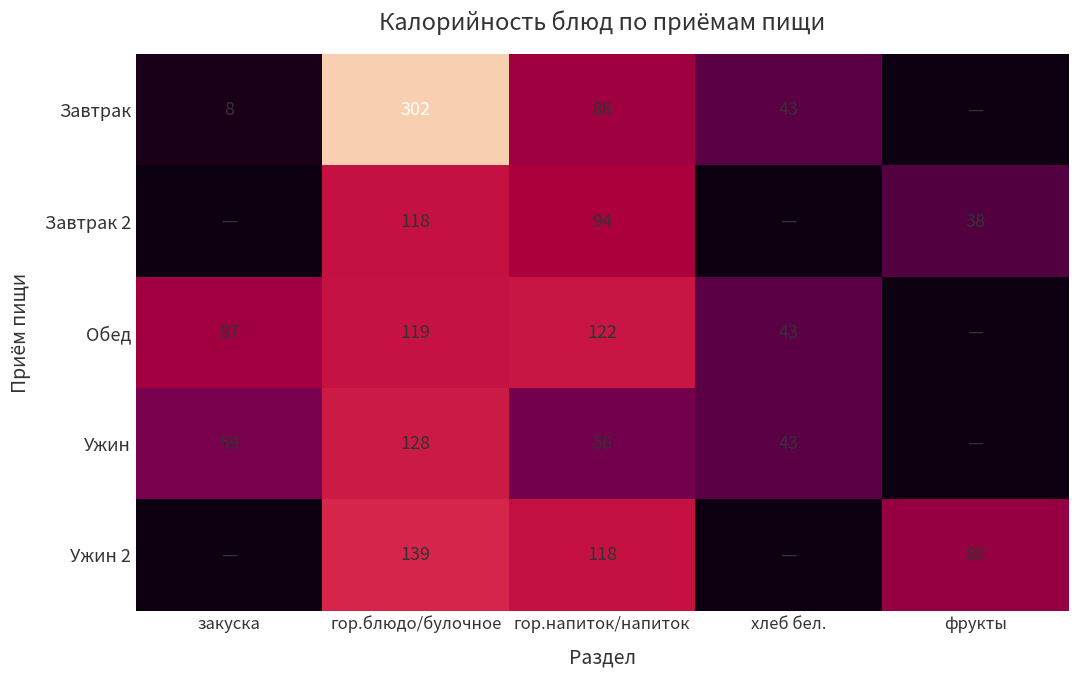

True or false: Ужин 2 has a value of 139 at гор.блюдо/булочное.

True